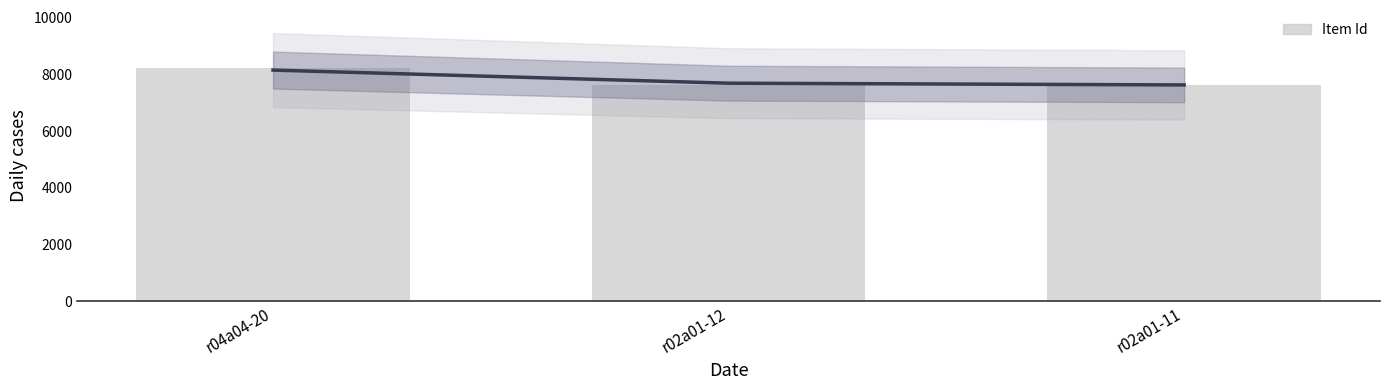

What is the average value?

7828